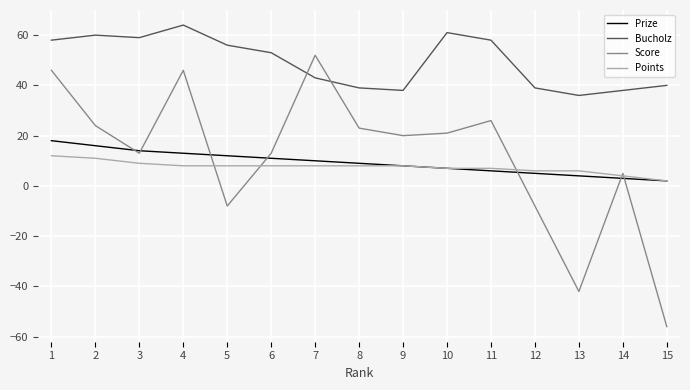

Is the value of Bucholz at 9 greater than the value of Prize at 13?

Yes